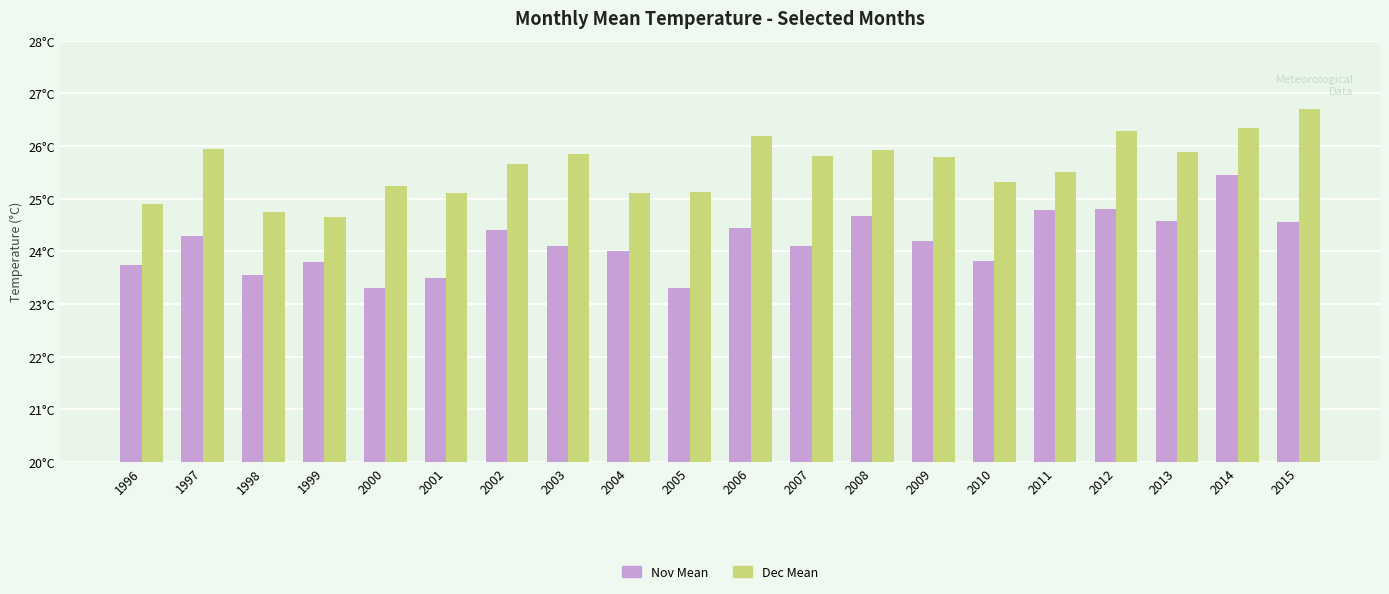

What are all the series names shown in the legend?

Nov Mean, Dec Mean